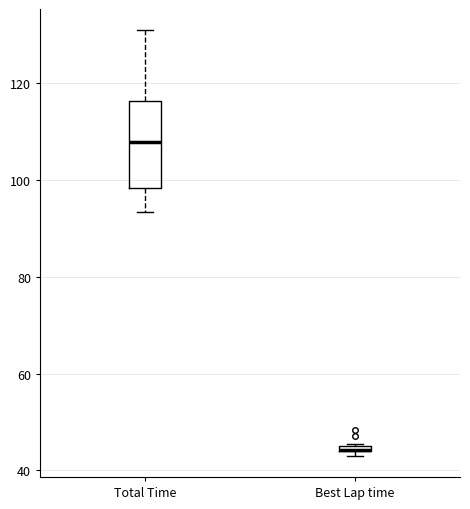

Where does the lower whisker of the box for Total Time end on the y-axis? The values are not printed on the chart, so give them approximately, as read against the axis.

94